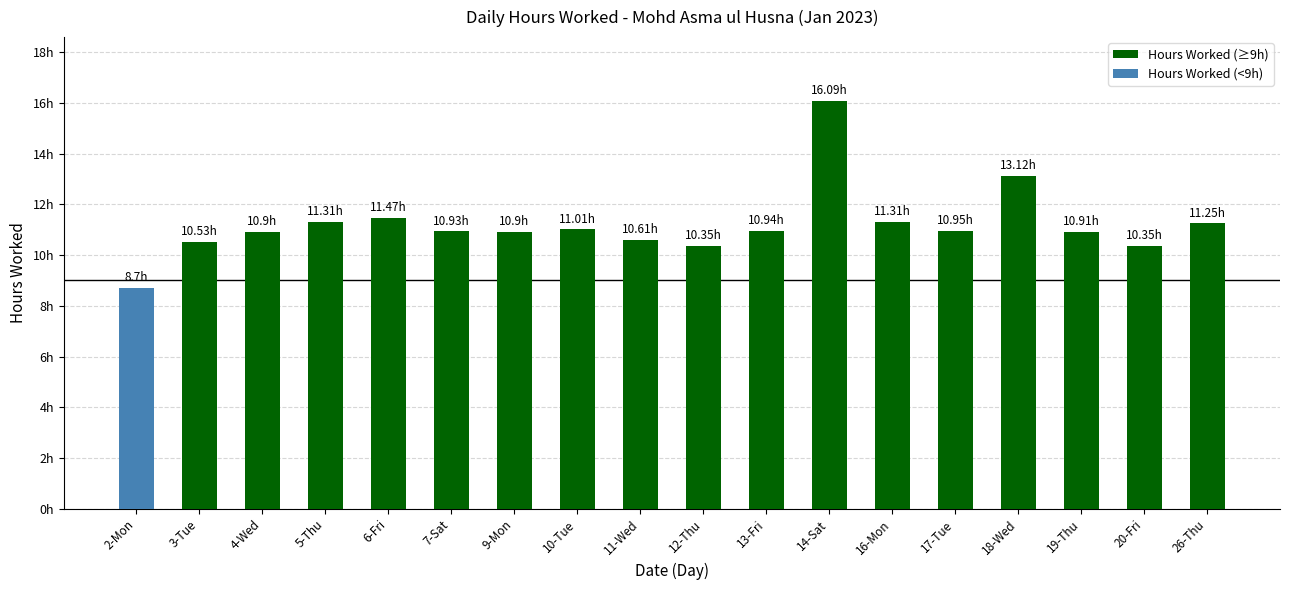

The value at 12-Thu is 15.8. True or false?

False